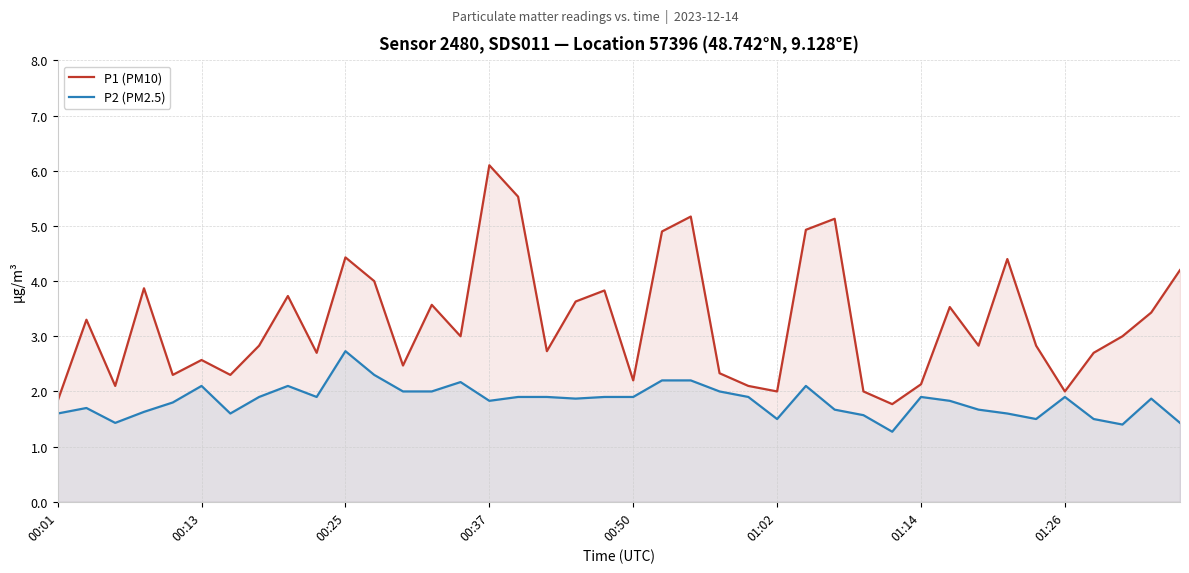

At which category is the sum across all series the highest?

00:37